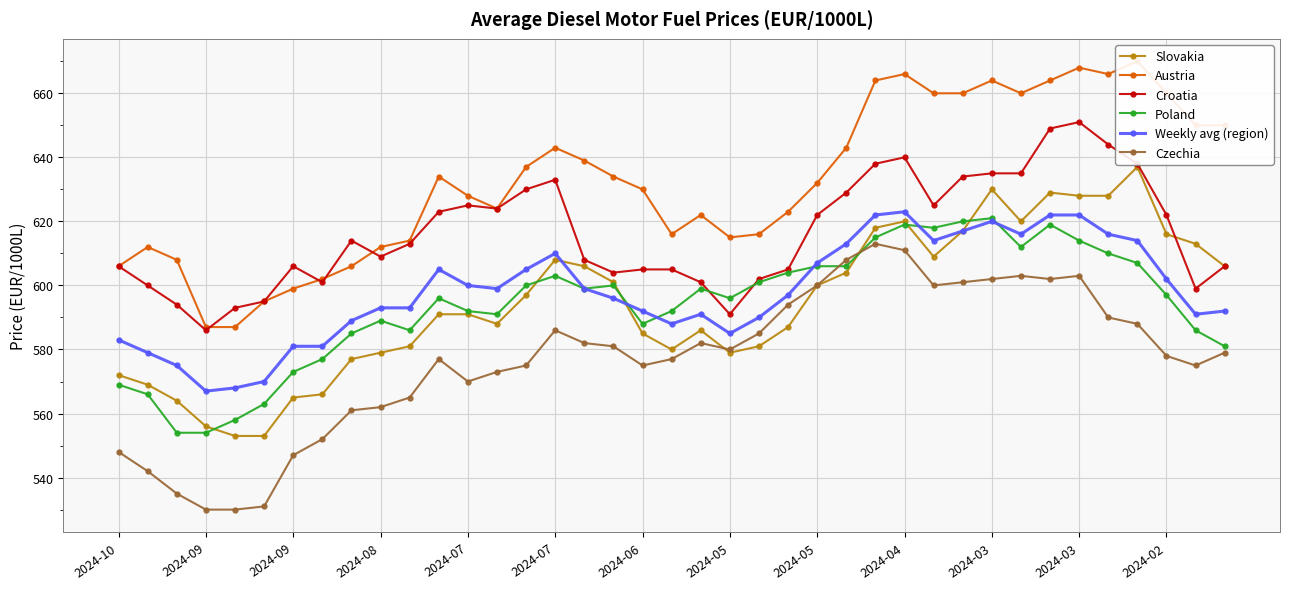

Which category has the highest value across all series?

35